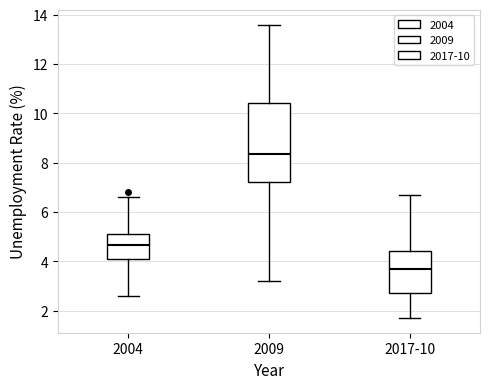

Where does the median line of the box for 2009 sit on the y-axis? The values are not printed on the chart, so give them approximately, as read against the axis.

8.4